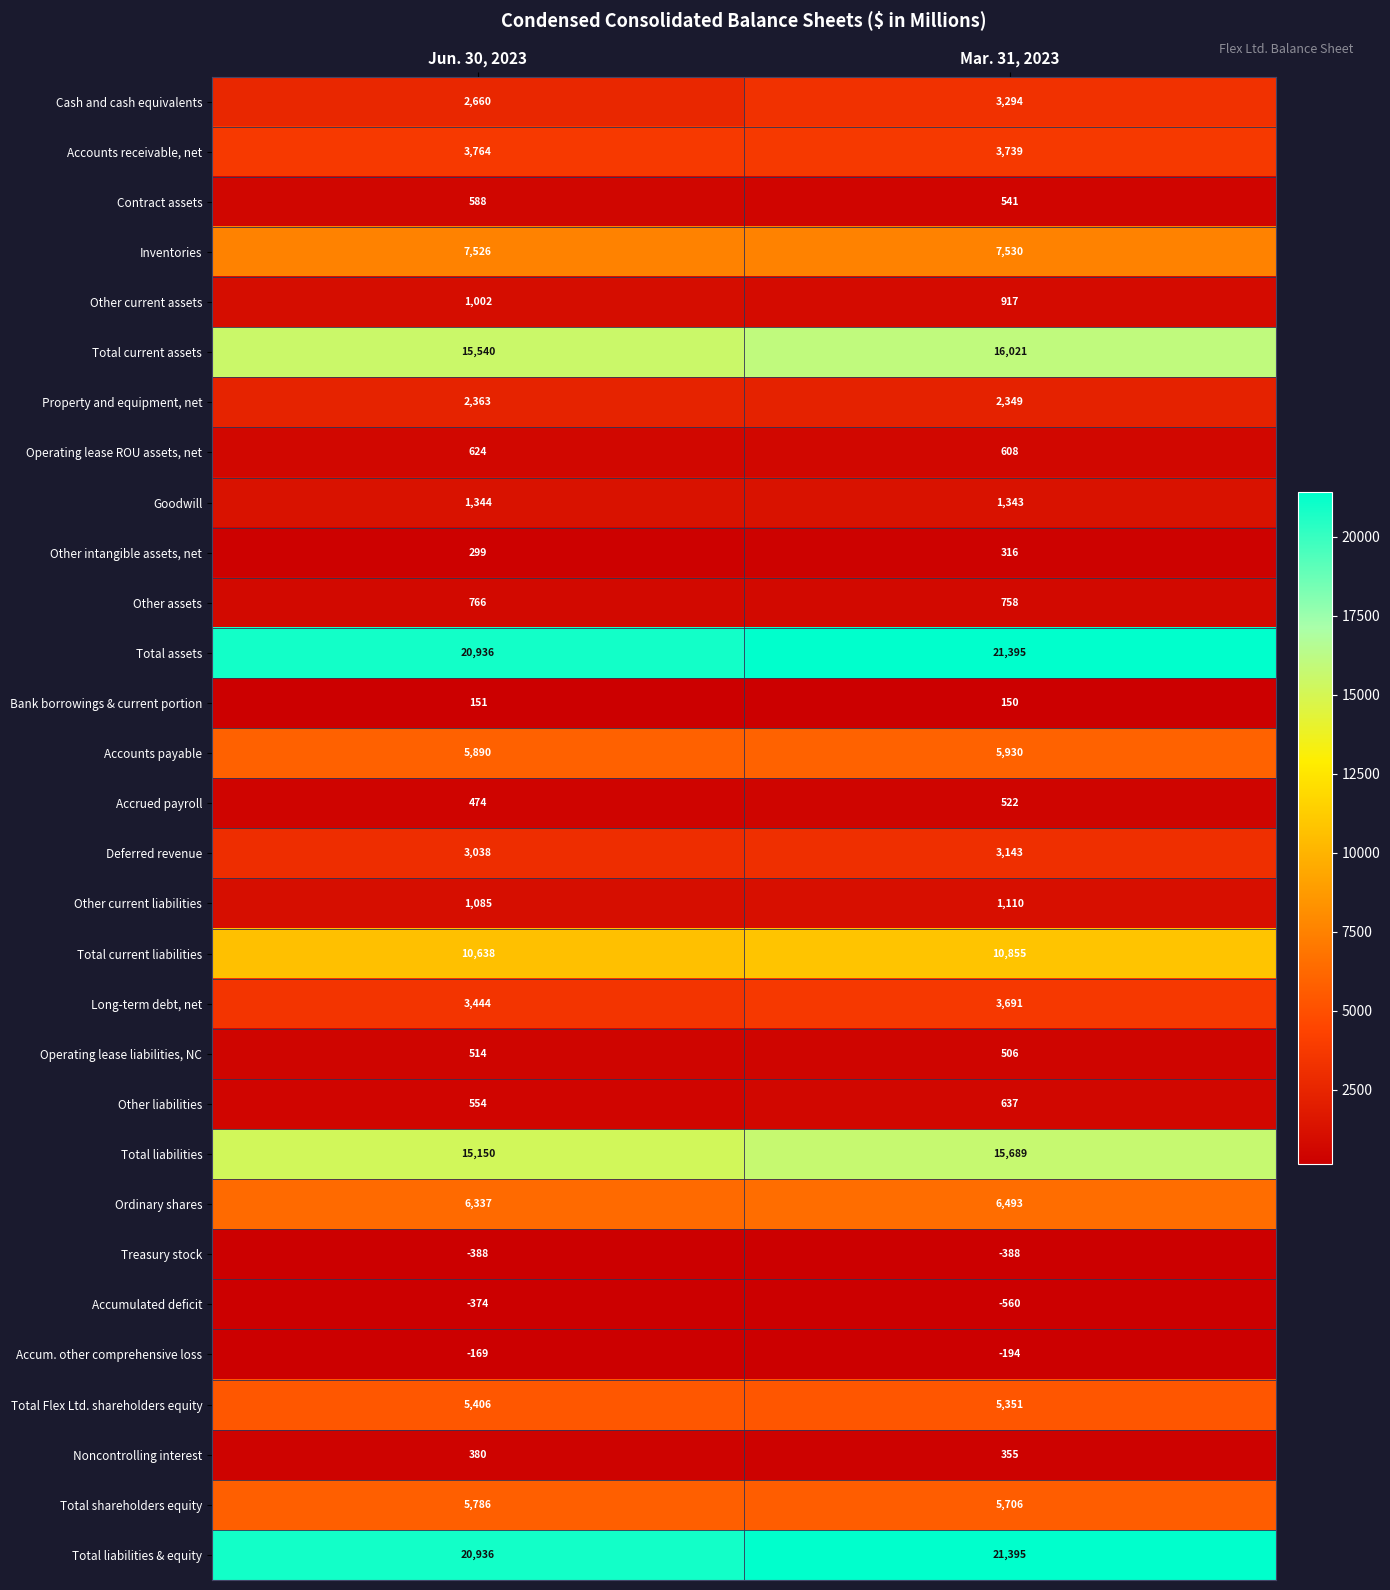

Is it true that Total current assets equals 16021 at Mar. 31, 2023?

True